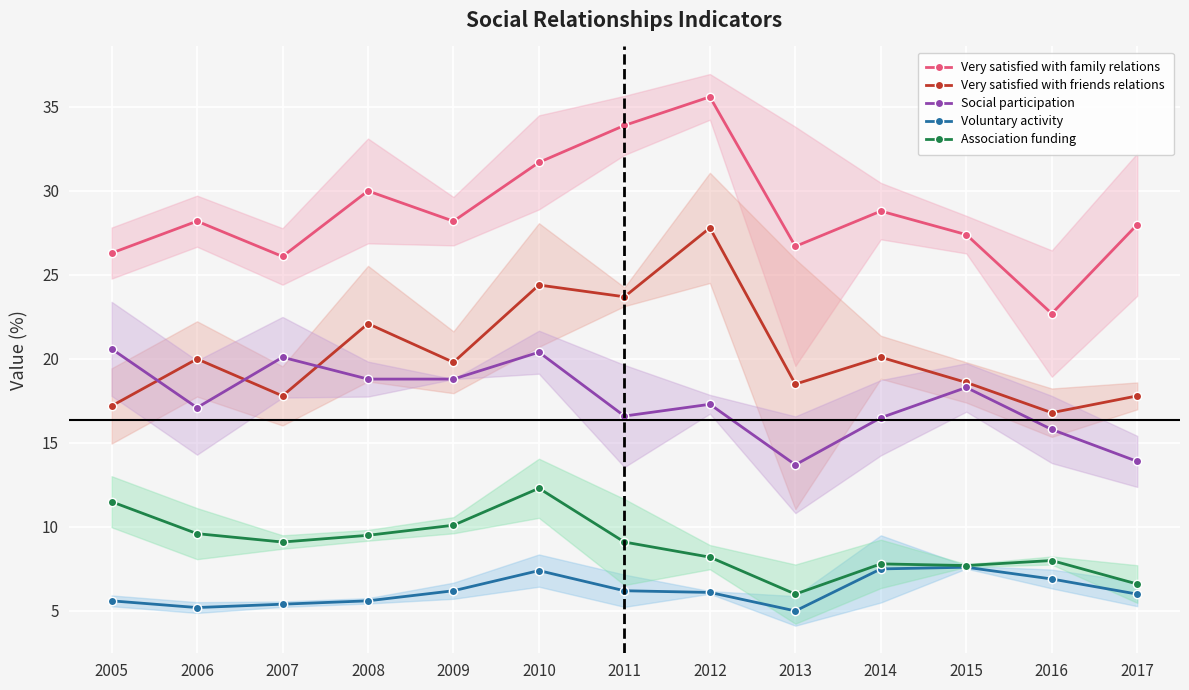

At which category does Very satisfied with family relations reach its first local peak?

2006